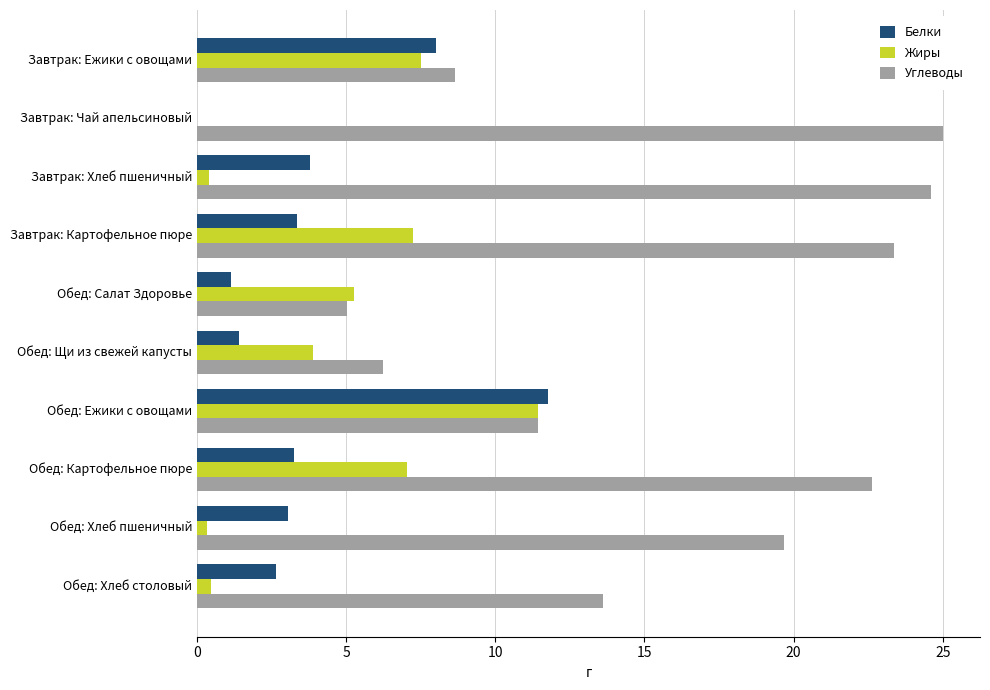

Is the value of Жиры at Обед: Хлеб столовый greater than the value of Углеводы at Обед: Картофельное пюре?

No